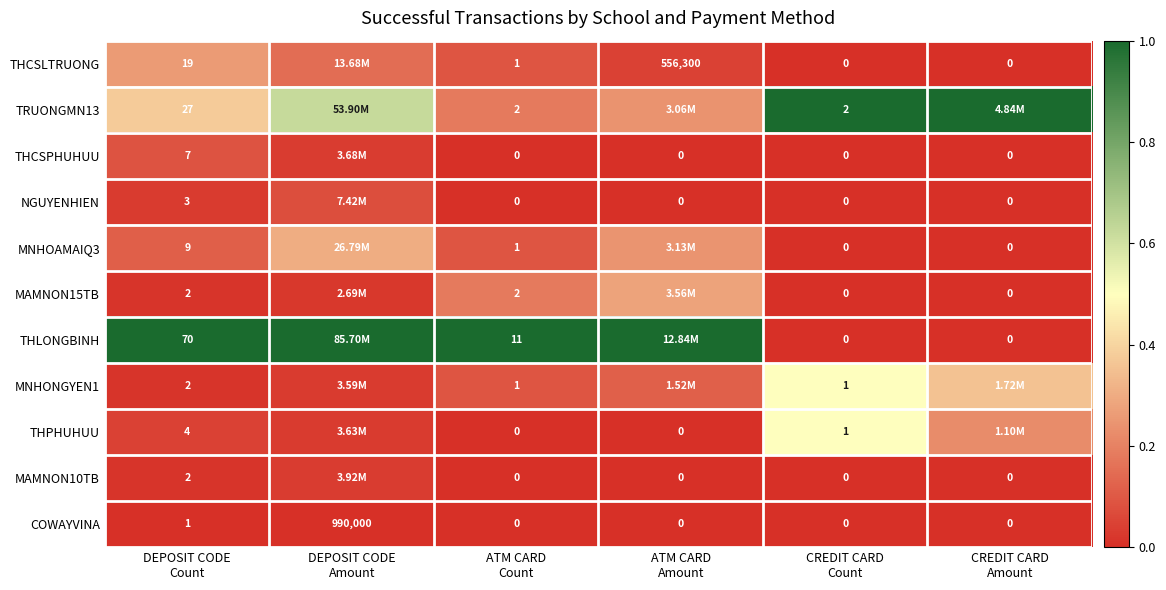

Which series changed the most between ATM CARD Amount and CREDIT CARD Amount?

THLONGBINH